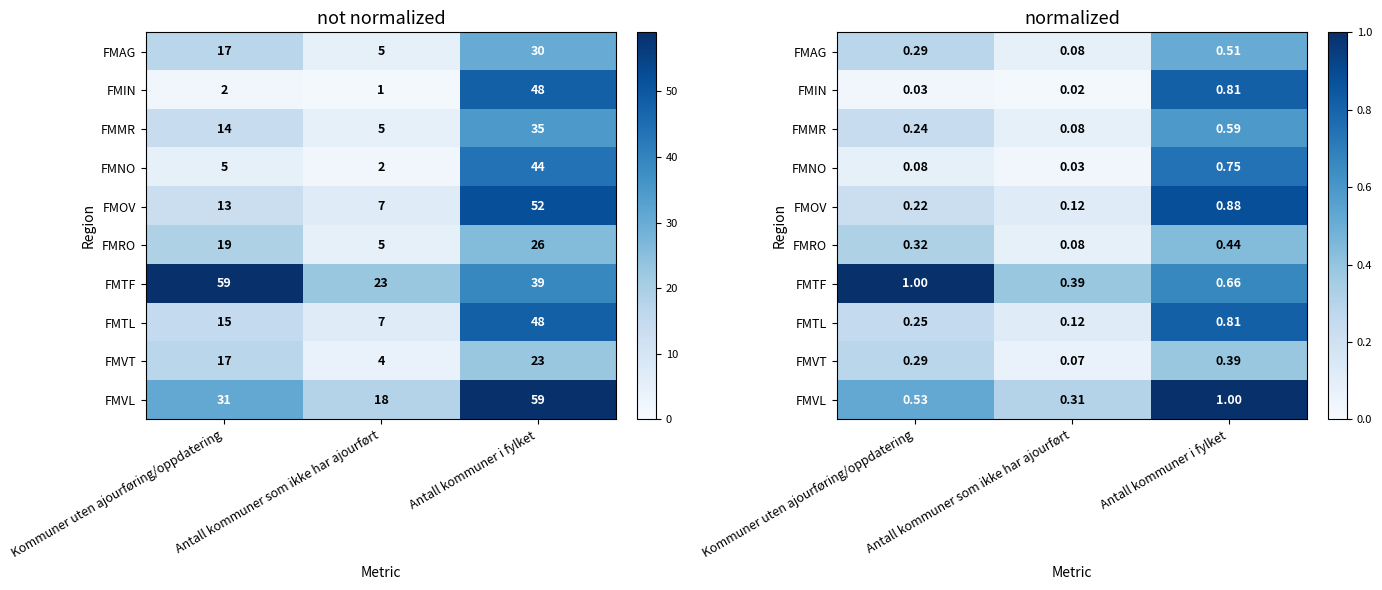

The FMVT series shows 0.1 at Antall kommuner som ikke har ajourført. True or false?

True